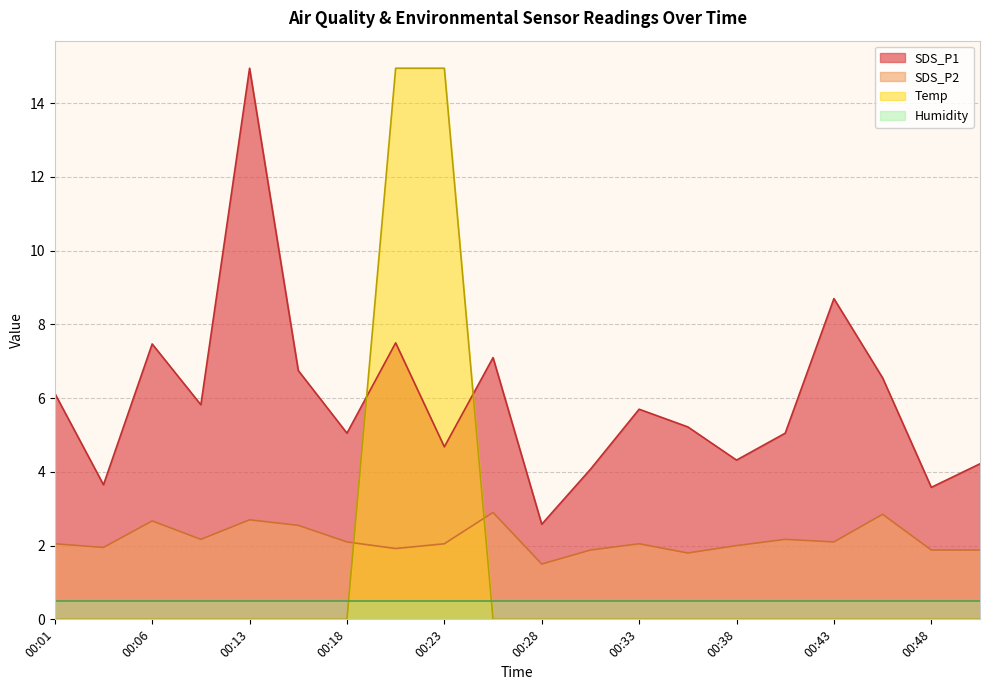

What is the average value of the SDS_P2 series?

2.2